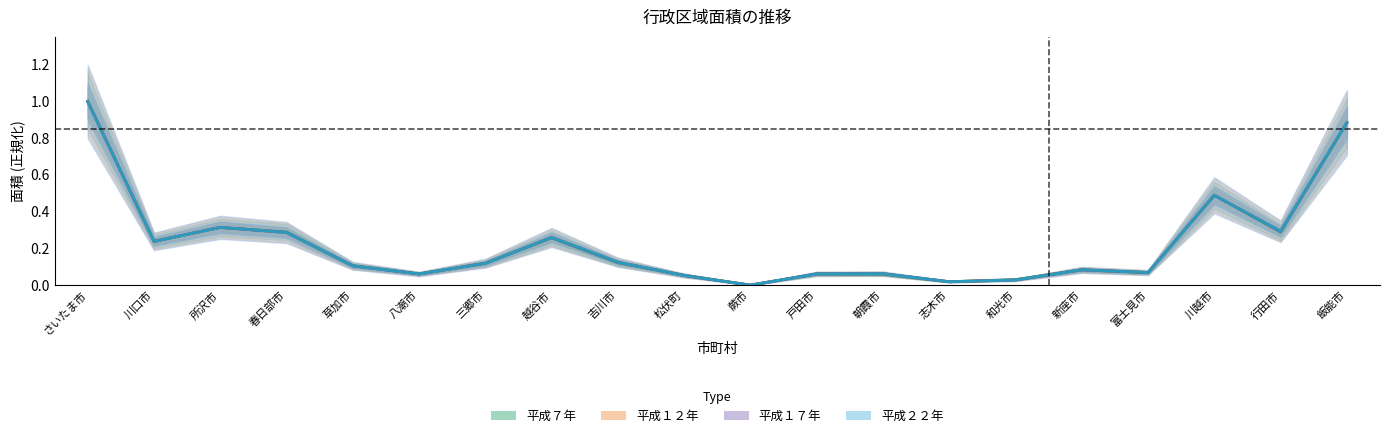

Does the chart have visible grid lines?

No